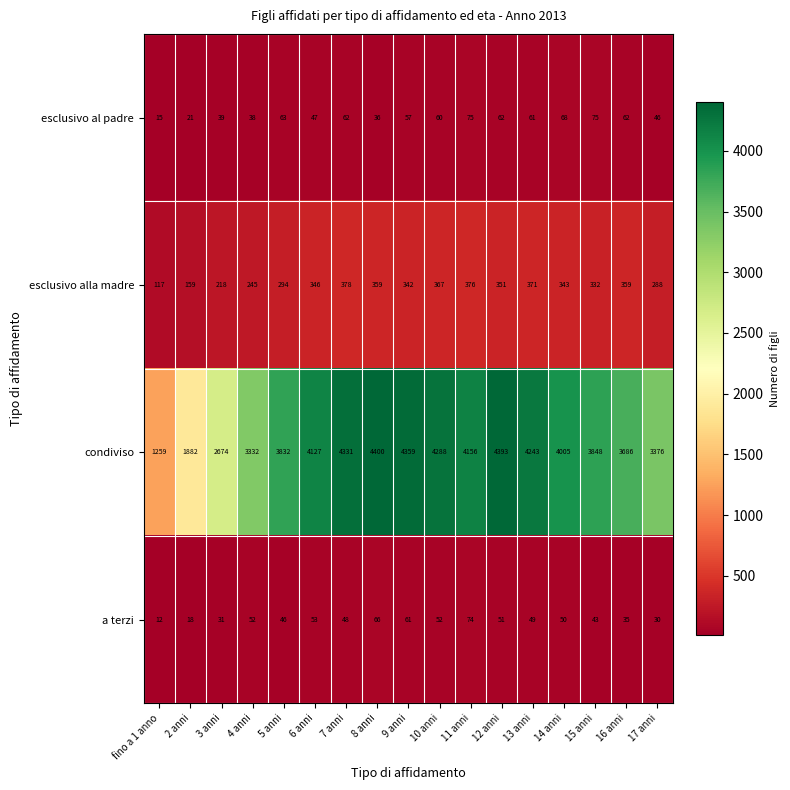

At which label does condiviso first exceed 4005?

6 anni